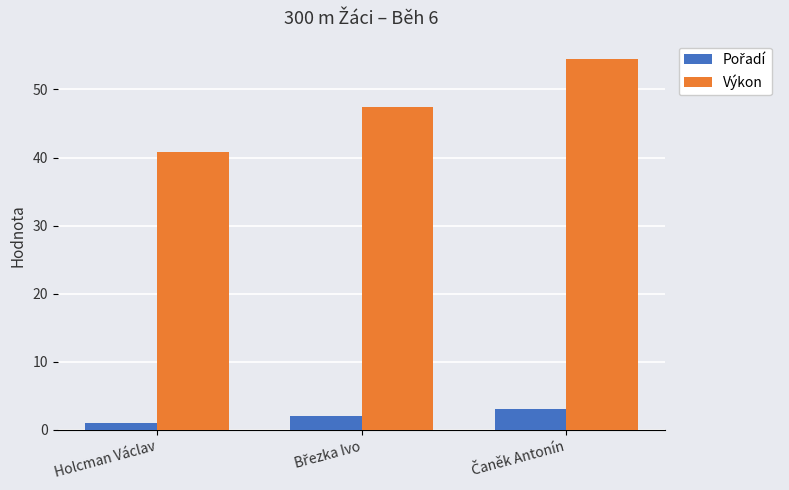

How many data points in Výkon are above 47?

2